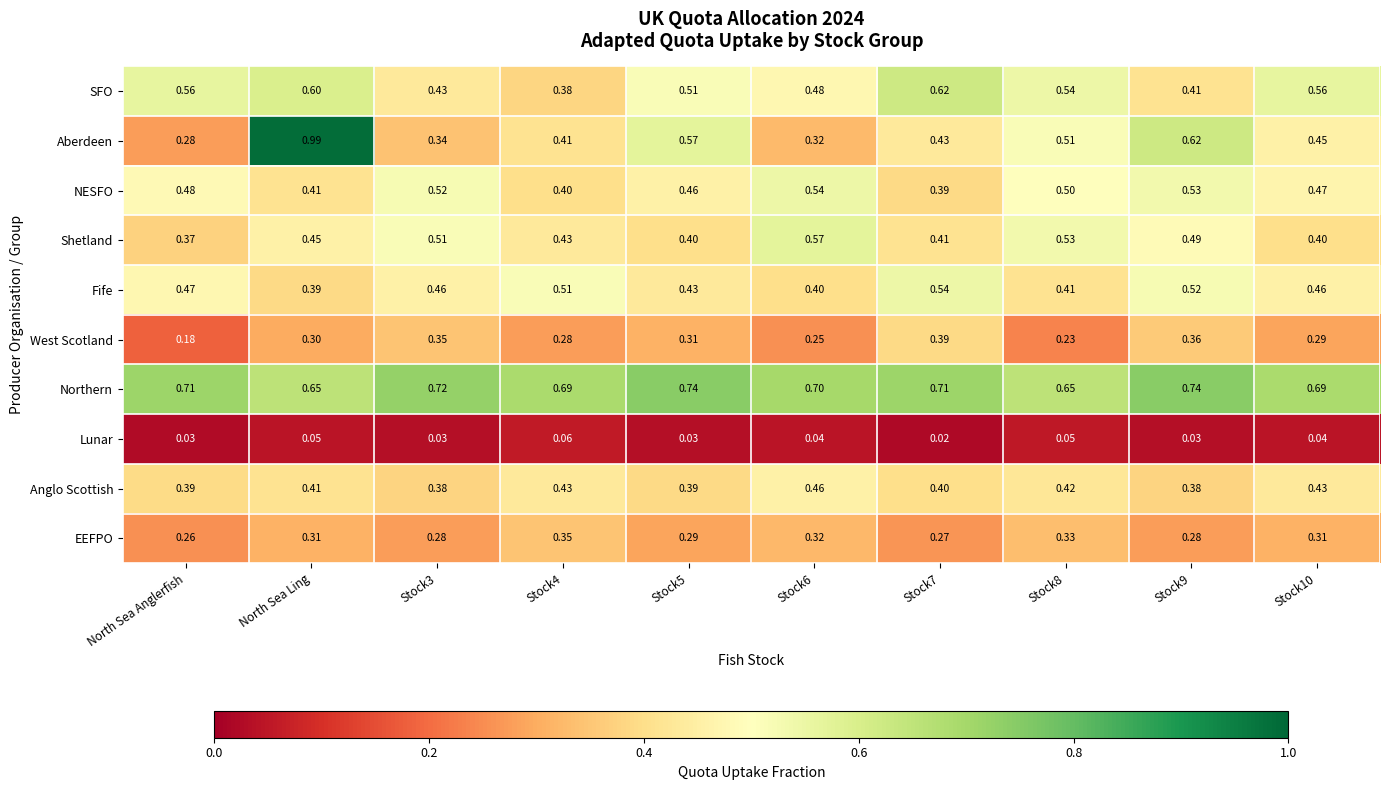

What is the difference between the highest and lowest values at North Sea Anglerfish?

0.7